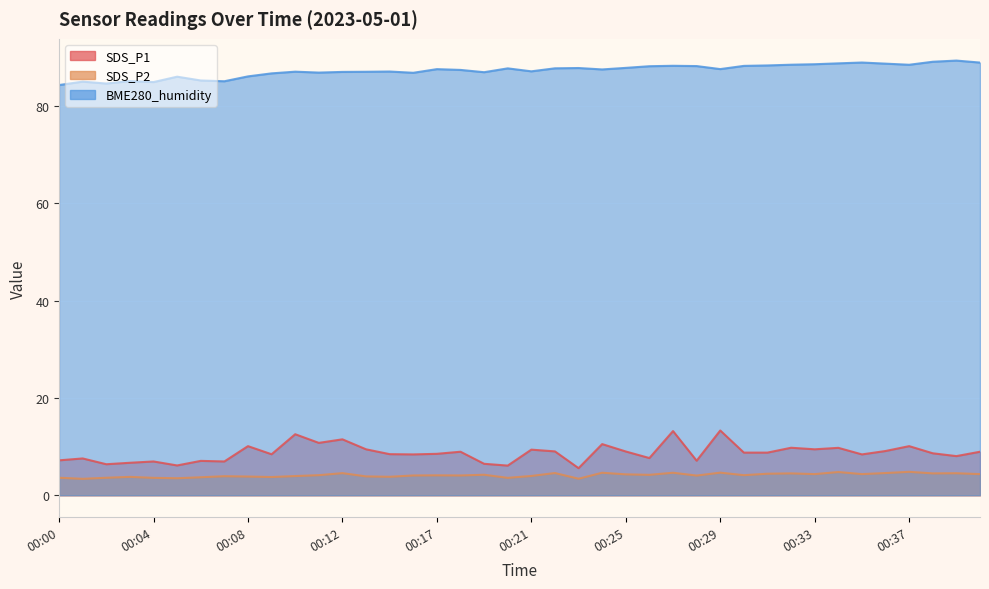

How many data points in BME280_humidity are less than 87?

13